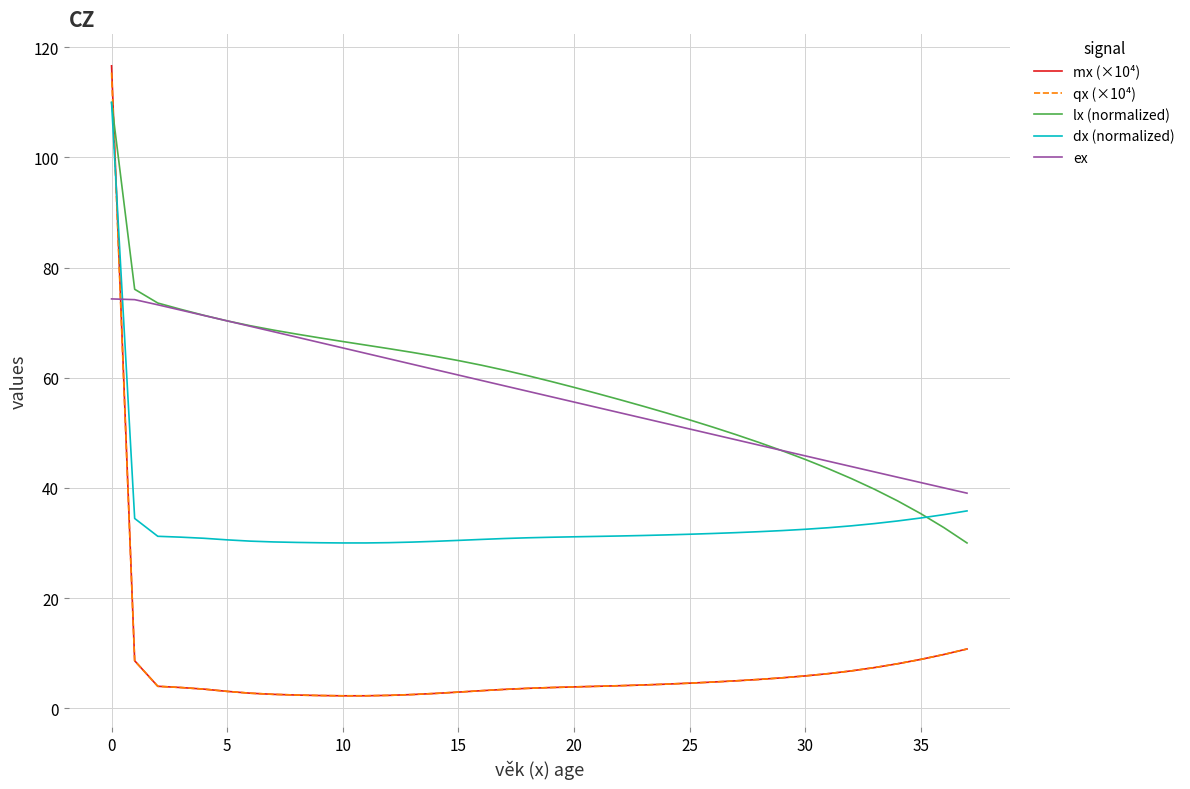

What is the minimum value for dx (normalized)?

30.0